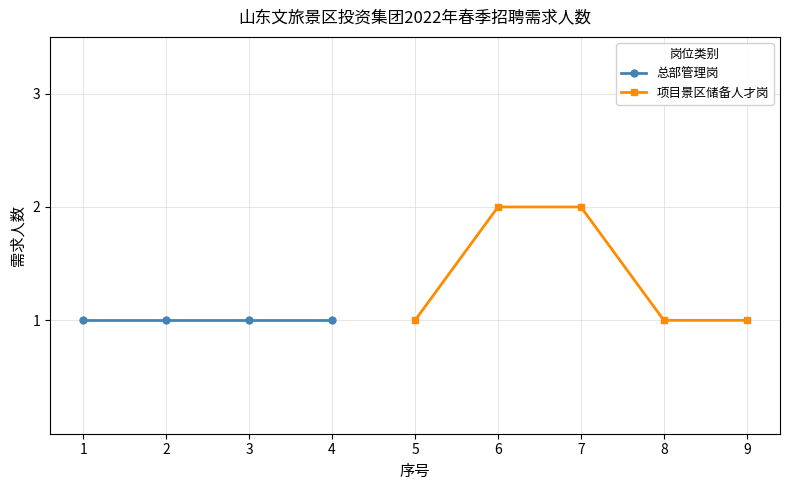

True or false: 项目景区储备人才岗 has a value of 1 at 7.

False